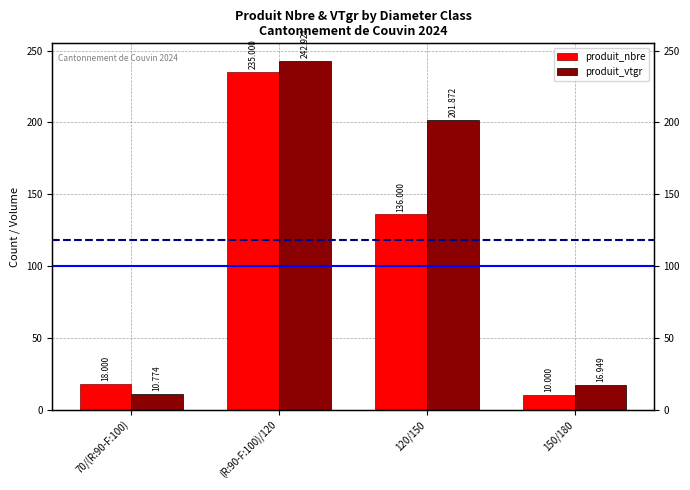

The produit_nbre series shows 136.0 at 120/150. True or false?

True